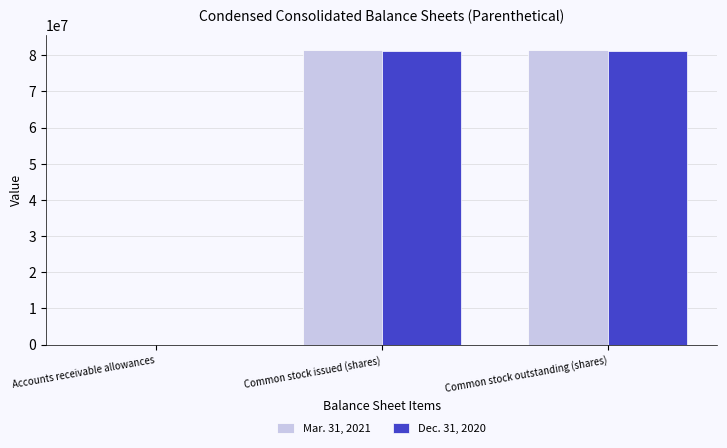

Reading right to left, extract all data points from this chart.

Mar. 31, 2021: 81475176	81475176	652
Dec. 31, 2020: 81163896	81163896	828